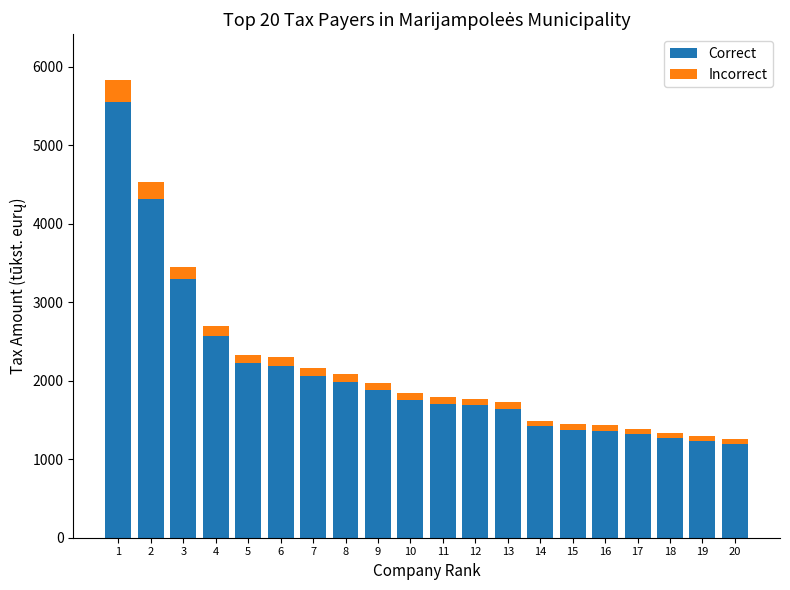

The value of Correct at 9 is 1141. True or false?

False